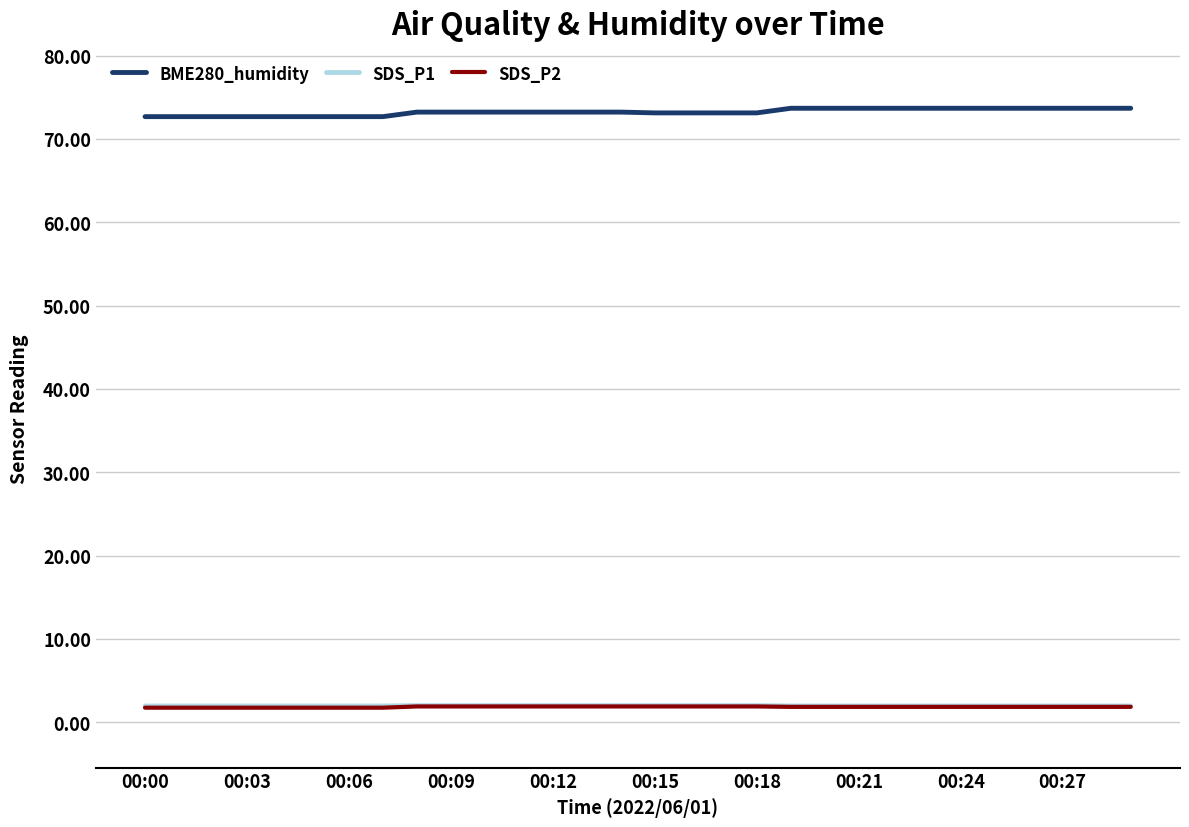

What is the average value of the SDS_P2 series?

1.8